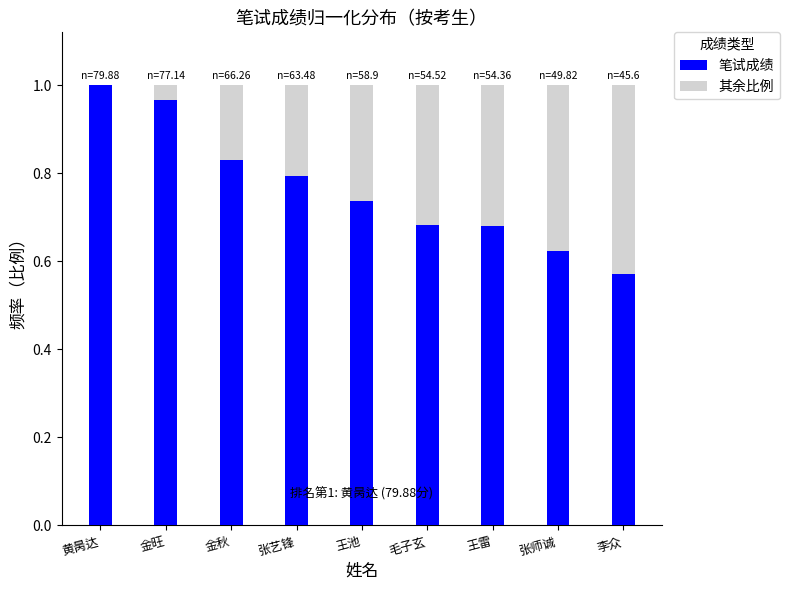

The 笔试成绩 series shows 0.4 at 毛子玄. True or false?

False